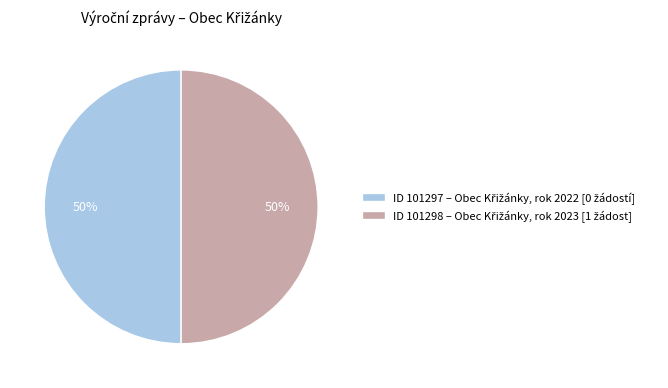

How many segments does this pie chart have?

2